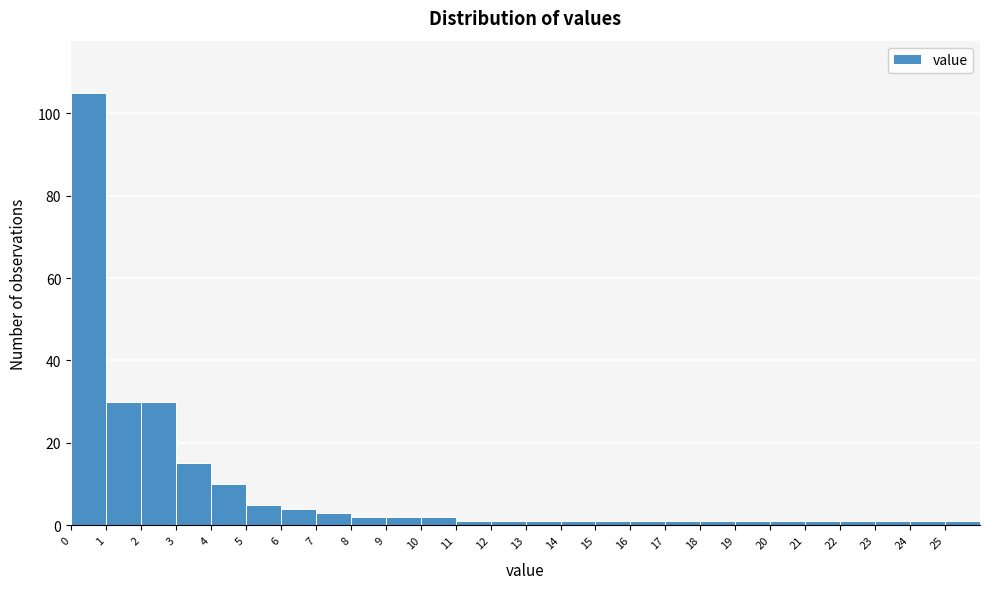

How tall is the bar that spans 7 to 8 on the x-axis? The values are not printed on the chart, so give them approximately, as read against the axis.

4